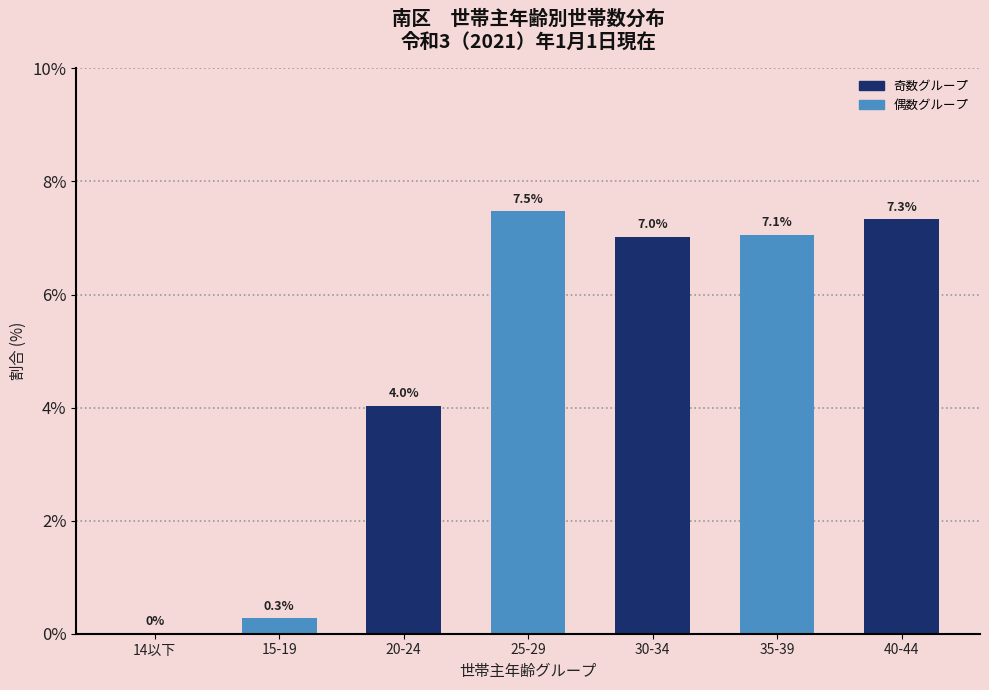

Where does the data first go above 7?

25-29